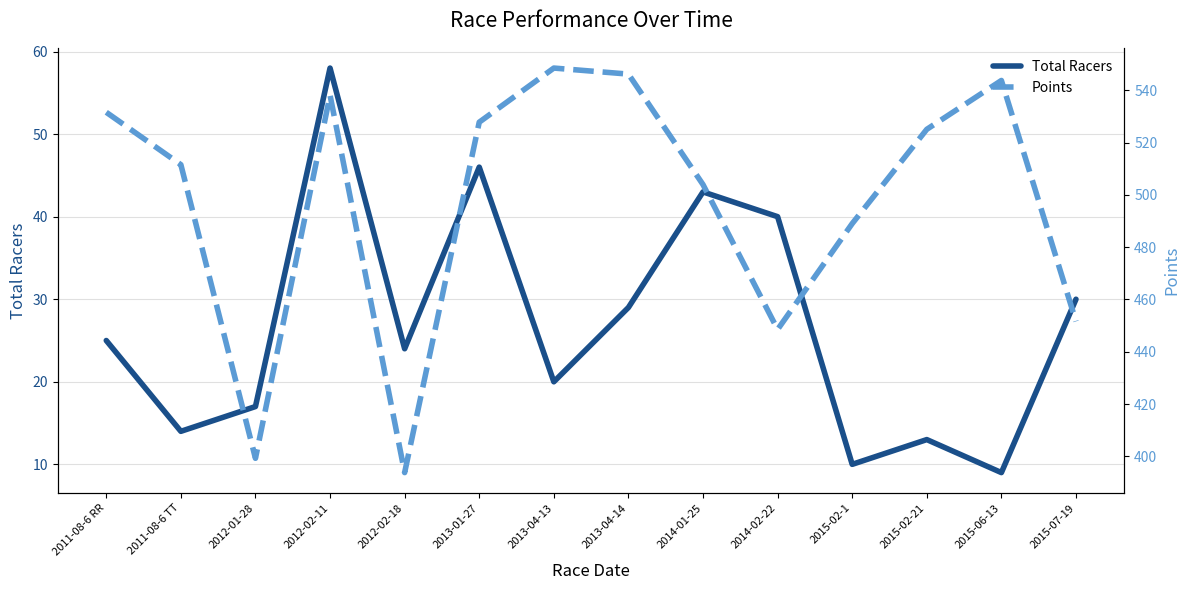

True or false: Total Racers and Points intersect in this chart.

False